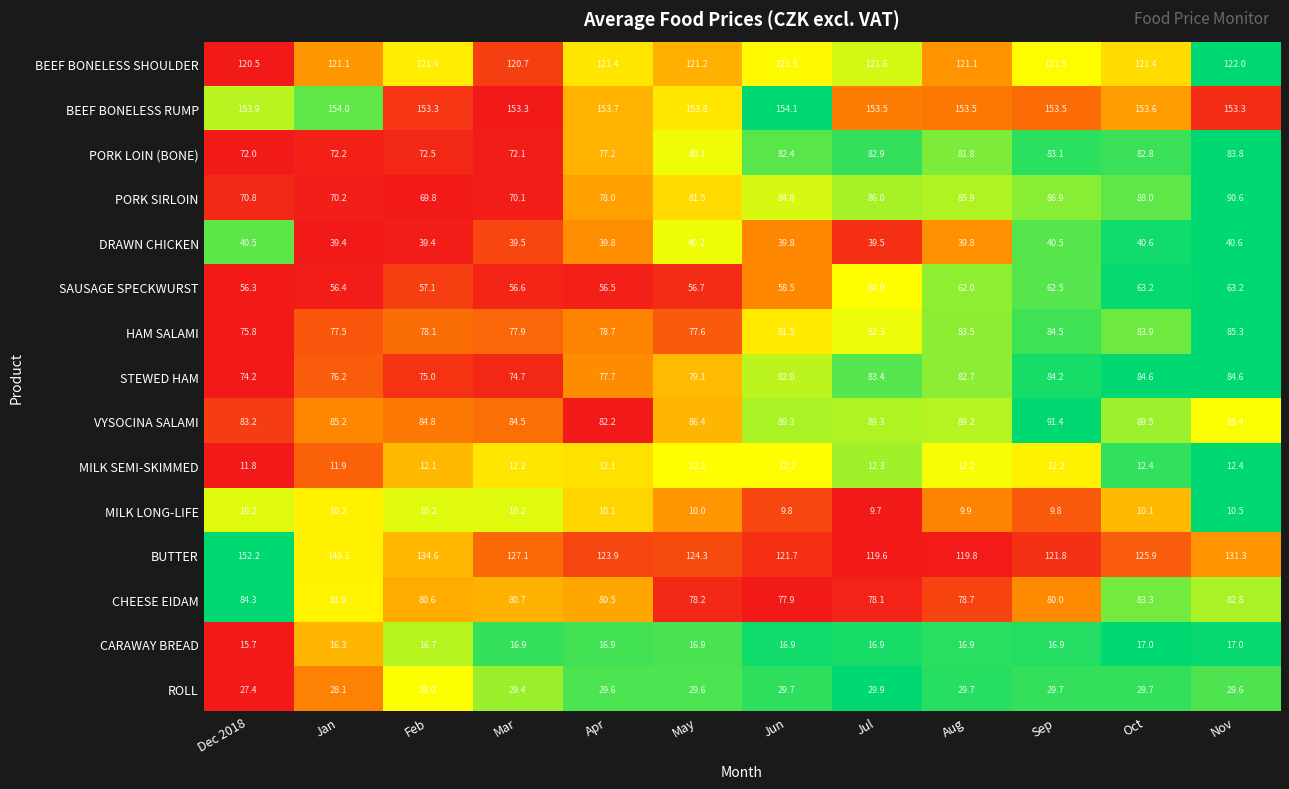

The value of BUTTER at Jul is 119.6. True or false?

True